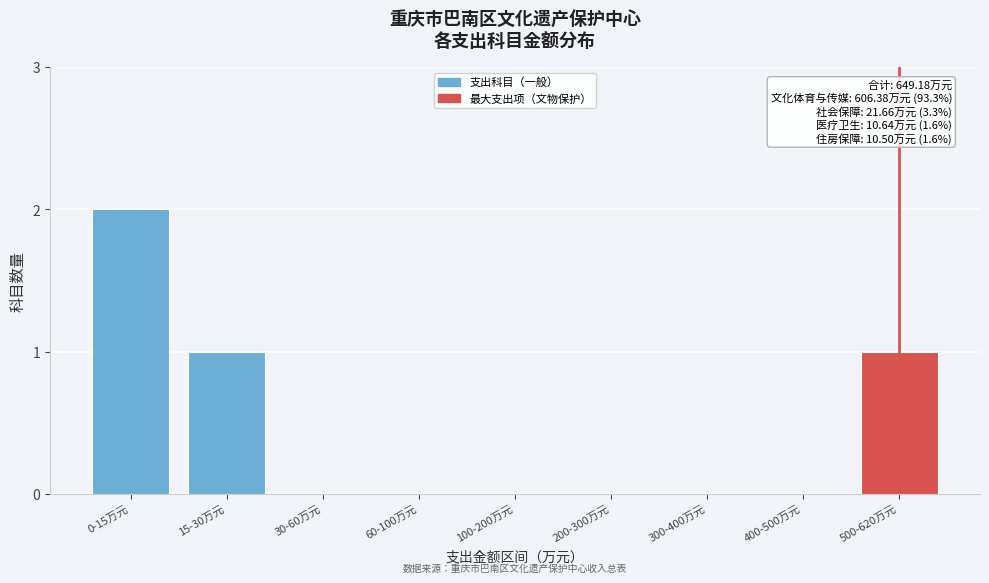

Reading left to right, extract all data points from this chart.

0-15万元=2	15-30万元=1	30-60万元=0	60-100万元=0	100-200万元=0	200-300万元=0	300-400万元=0	400-500万元=0	500-620万元=1